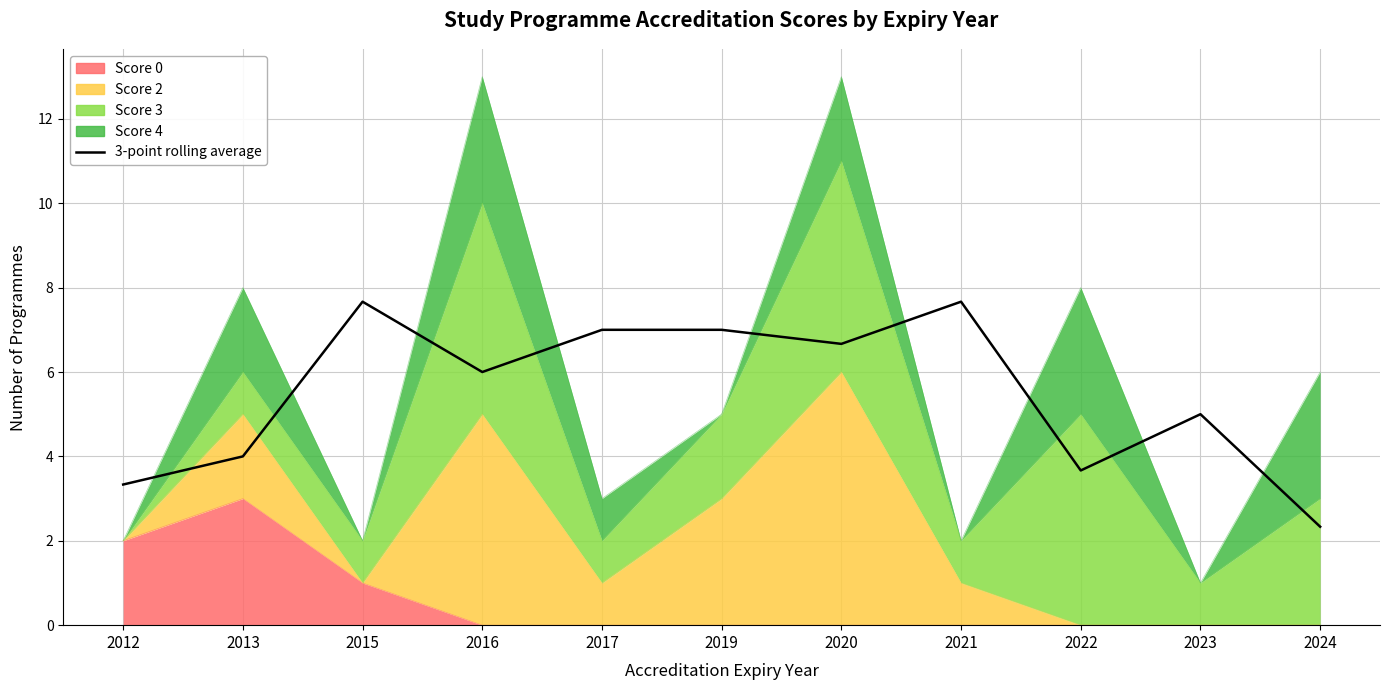

How many categories are shown in the chart?

11